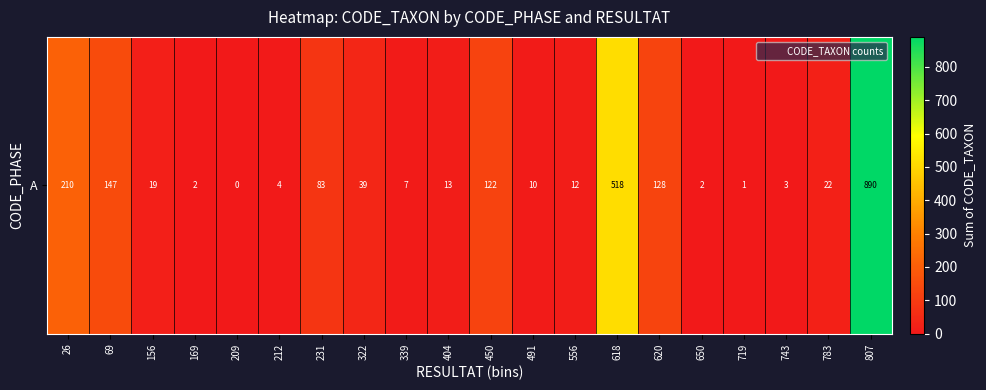

Rank the categories by value from lowest to highest.

209, 719, 169, 650, 743, 212, 339, 491, 556, 404, 156, 783, 322, 231, 450, 620, 69, 26, 618, 807